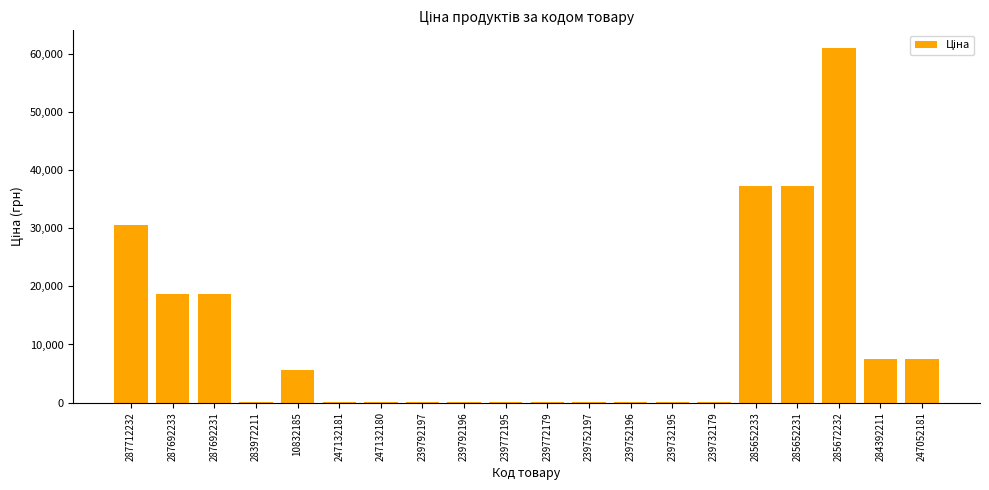

Count the number of data series in this chart.

1